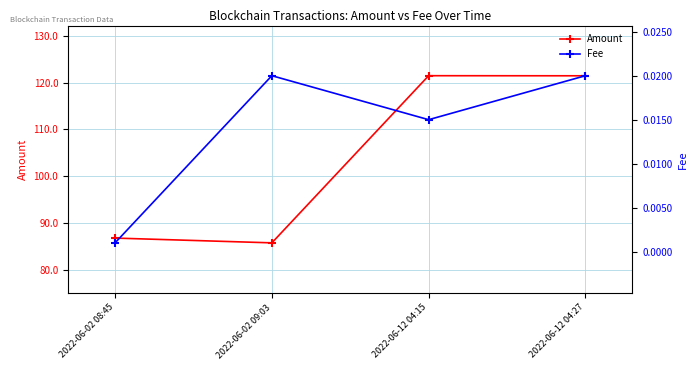

Reading left to right, extract all data points from this chart.

Amount: 86.8	85.8	121.5	121.5
Fee: 0.0	0.0	0.0	0.0